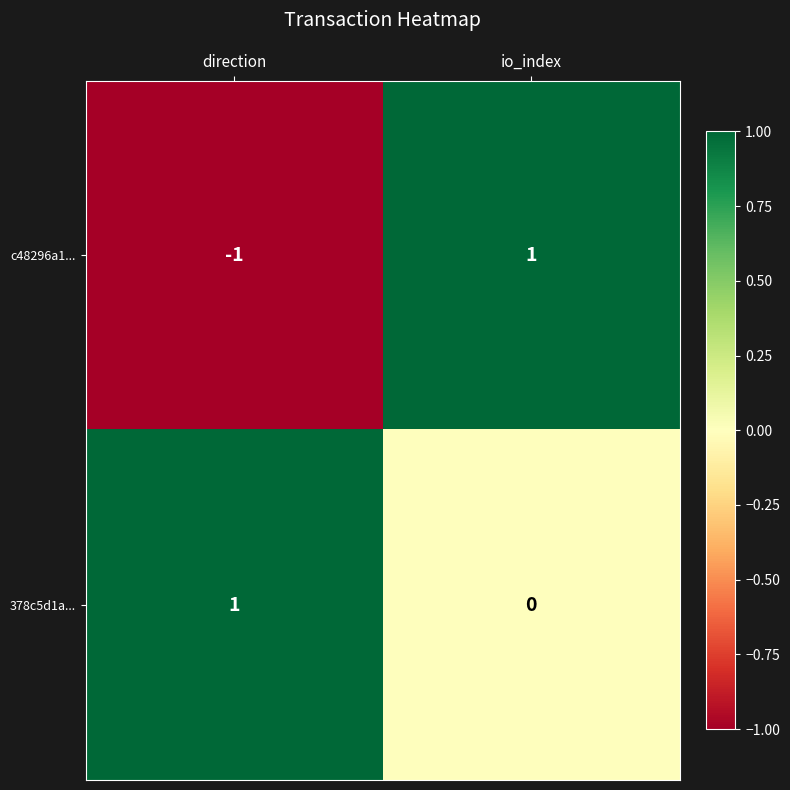

Which series has the largest range (max minus min)?

c48296a1...